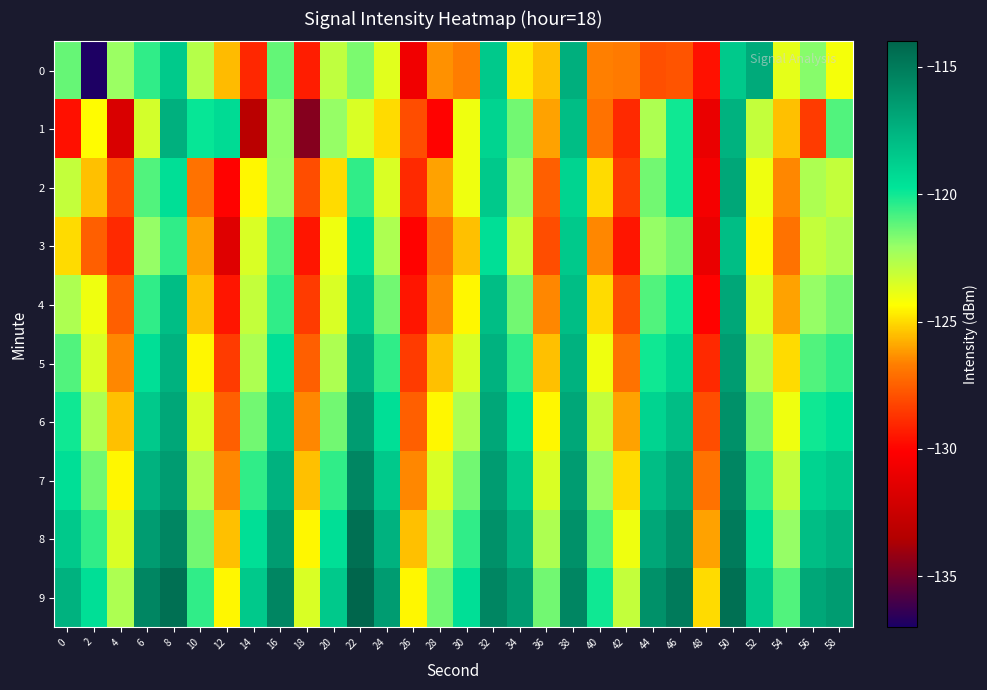

Count the number of data series in this chart.

10